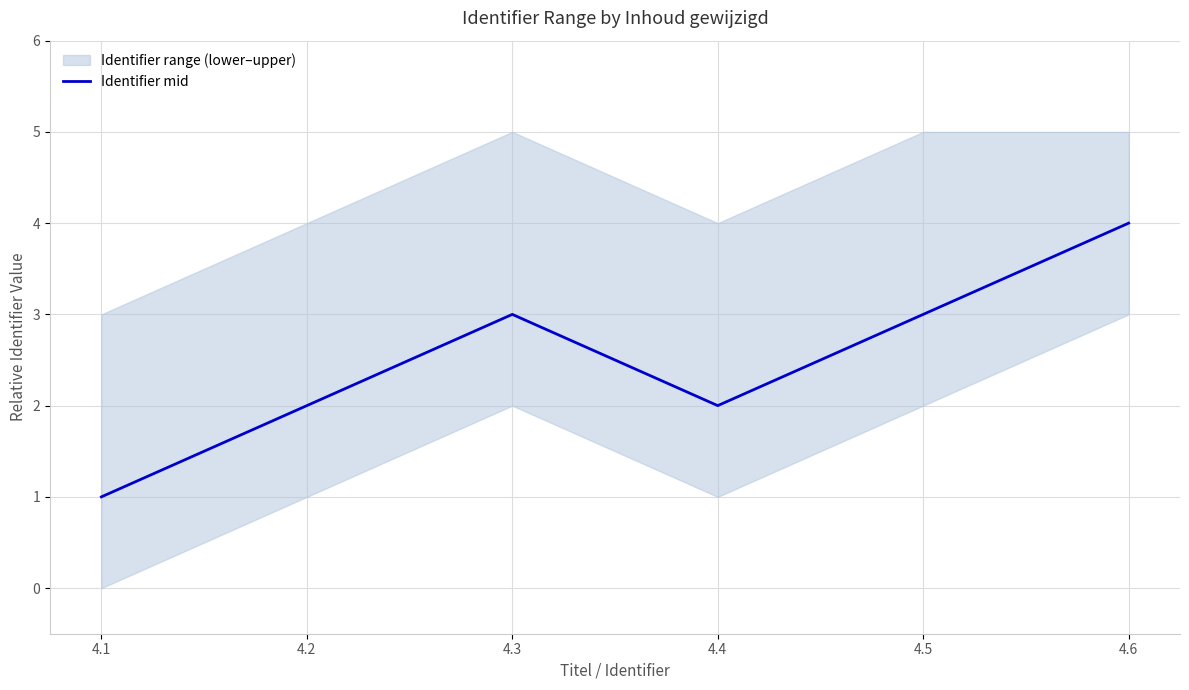

Is it true that the value at 4.2 is 2?

True